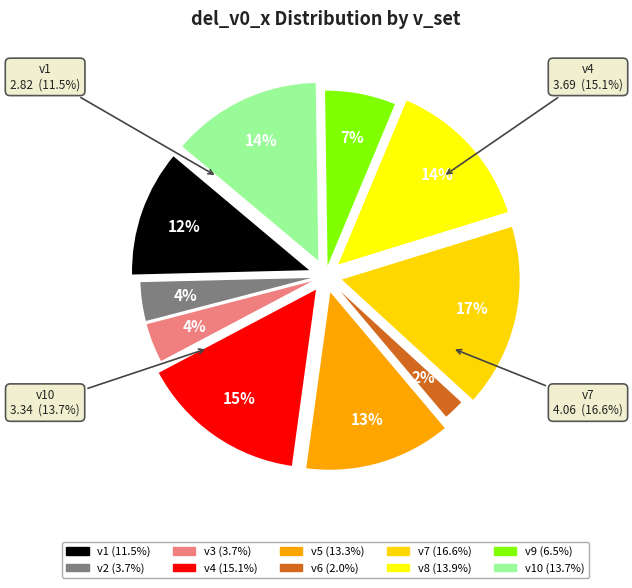

True or false: v1 accounts for 26% of the total.

False